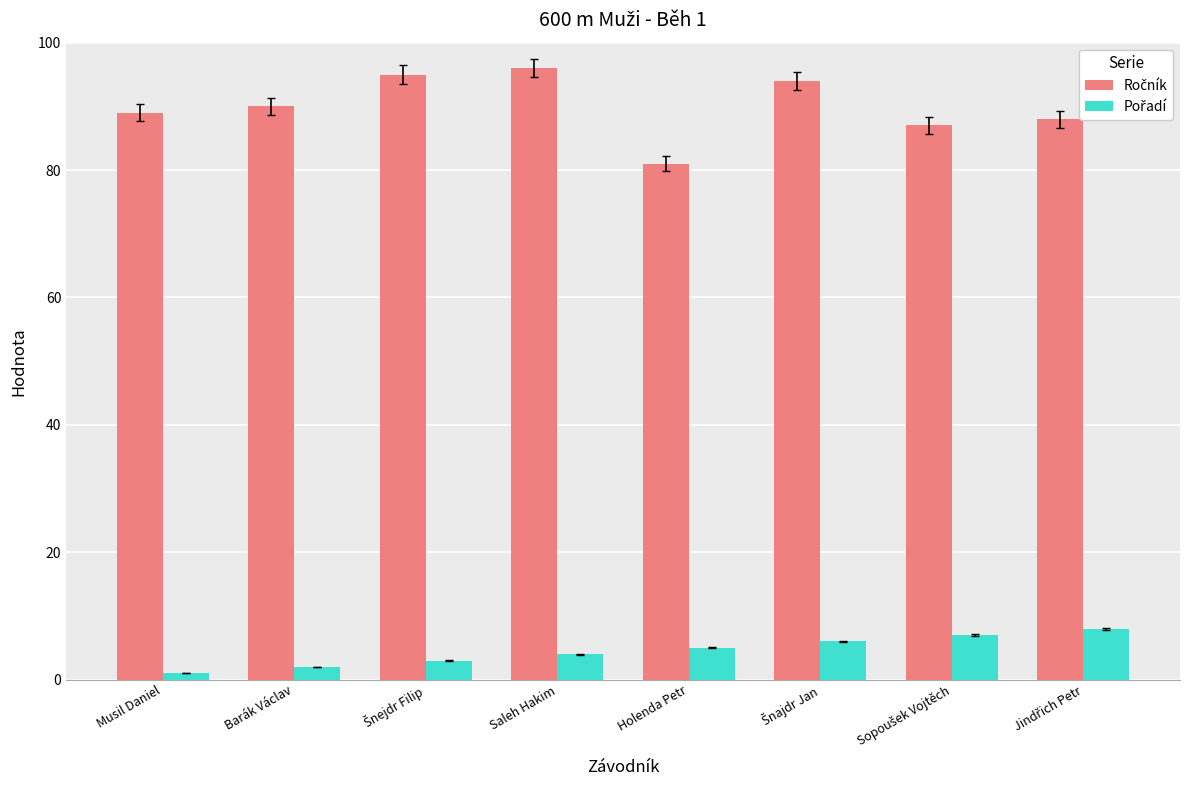

What is the greatest value displayed?

96